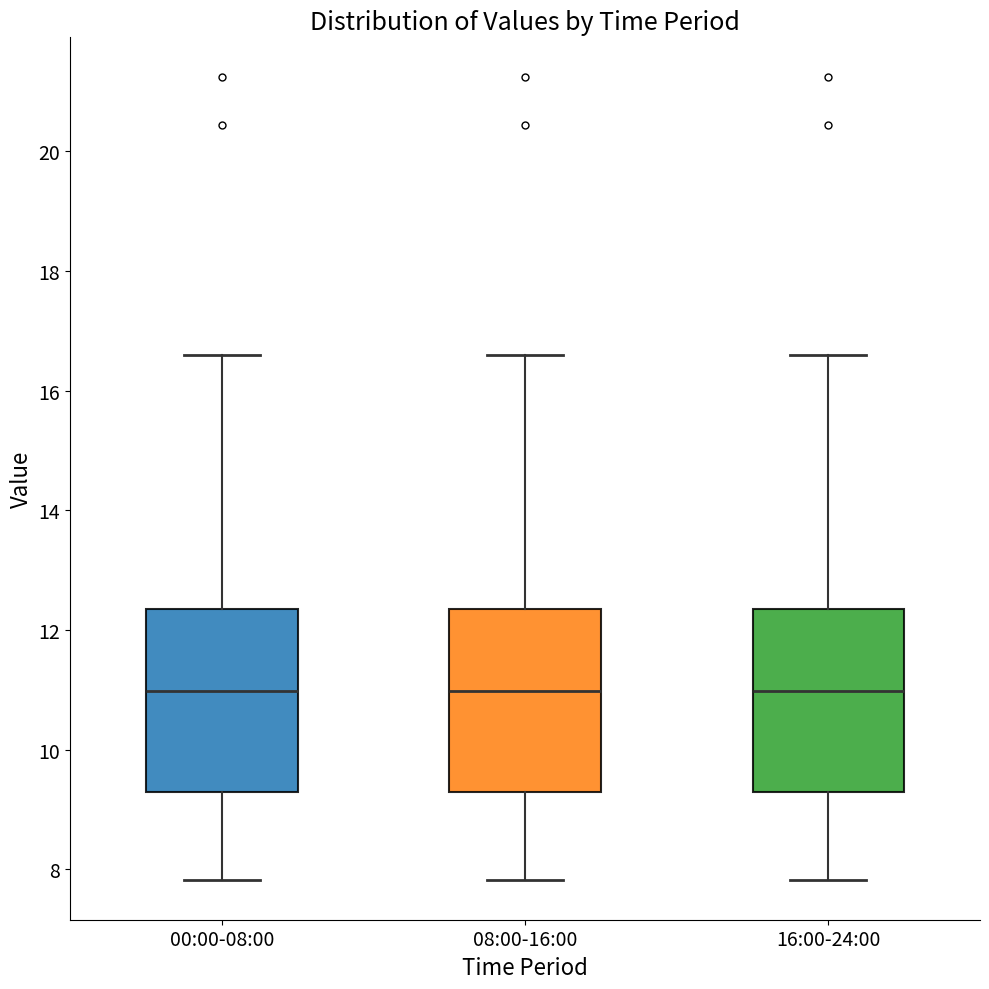

Reading left to right, read every box against the y-axis: the position of its median line, the range the box covers, and the ends of its whiskers. The values are not printed on the chart, so give them approximately, as read against the axis.

00:00-08:00: median 11.0, box 9.4 to 12.4, whiskers 7.8 to 16.6
08:00-16:00: median 11.0, box 9.4 to 12.4, whiskers 7.8 to 16.6
16:00-24:00: median 11.0, box 9.4 to 12.4, whiskers 7.8 to 16.6